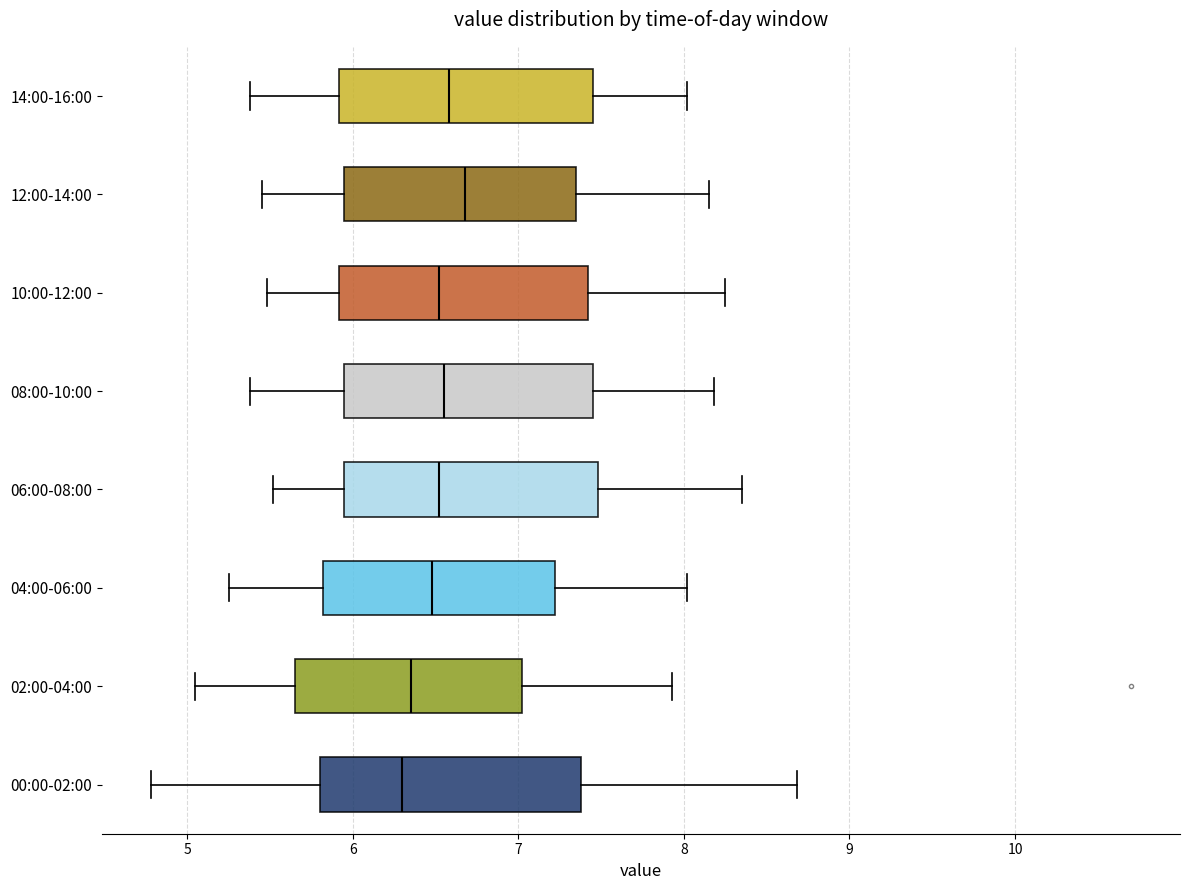

Where does the right whisker of the box for 06:00-08:00 end on the x-axis? The values are not printed on the chart, so give them approximately, as read against the axis.

8.4